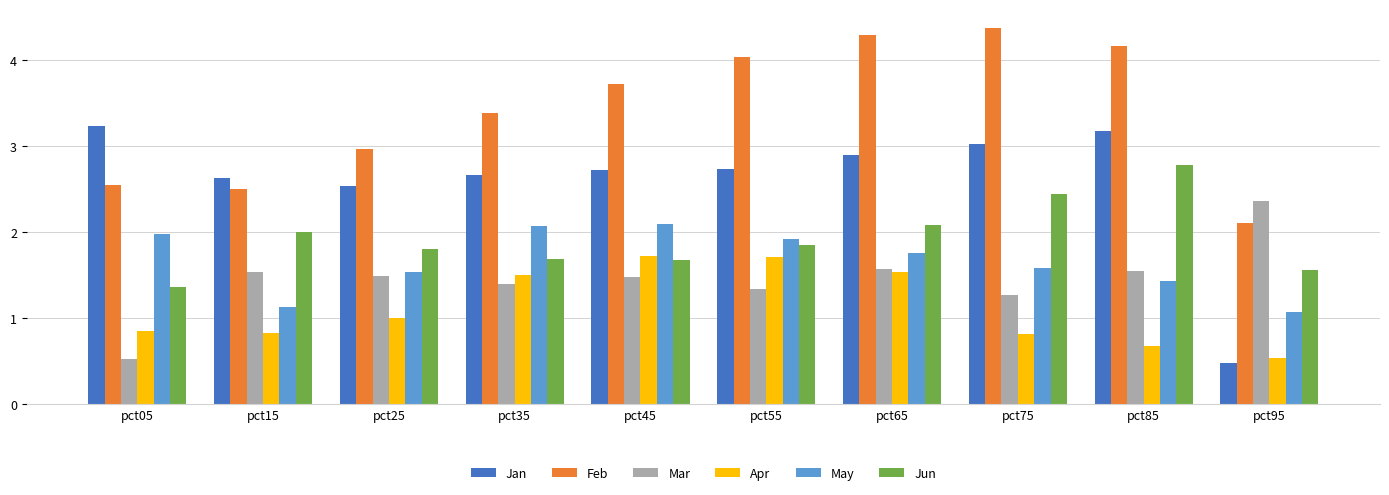

True or false: Jan has a value of 0.3 at pct95.

False